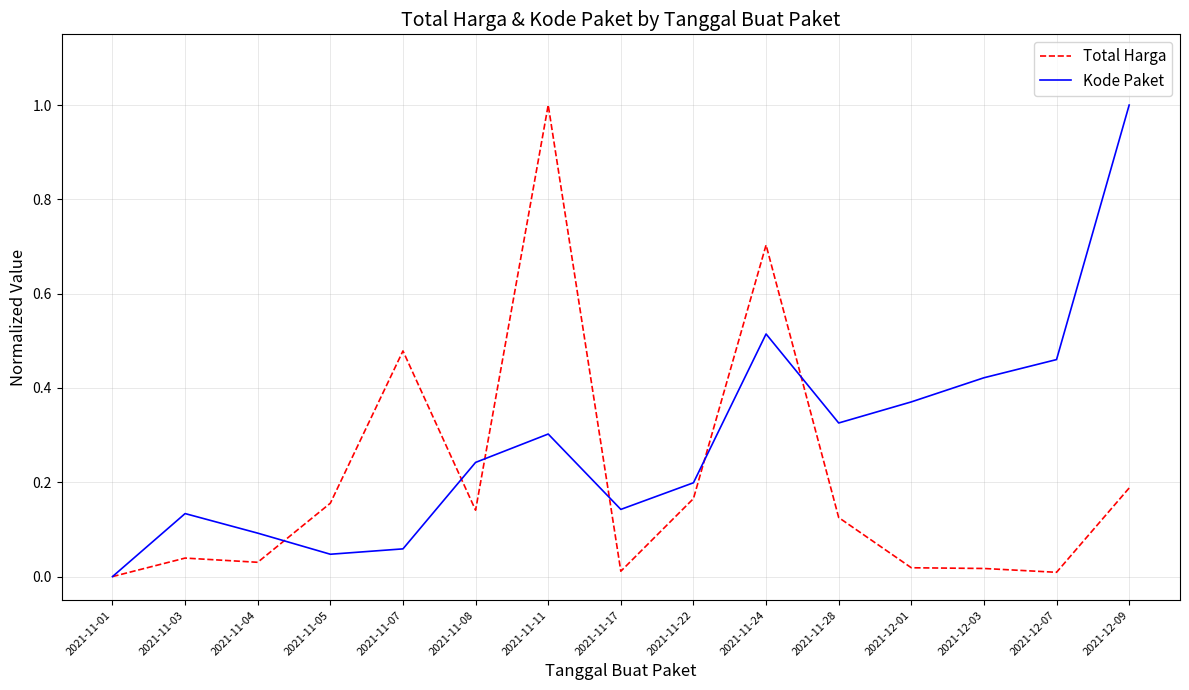

At which category is the sum across all series the highest?

2021-11-11